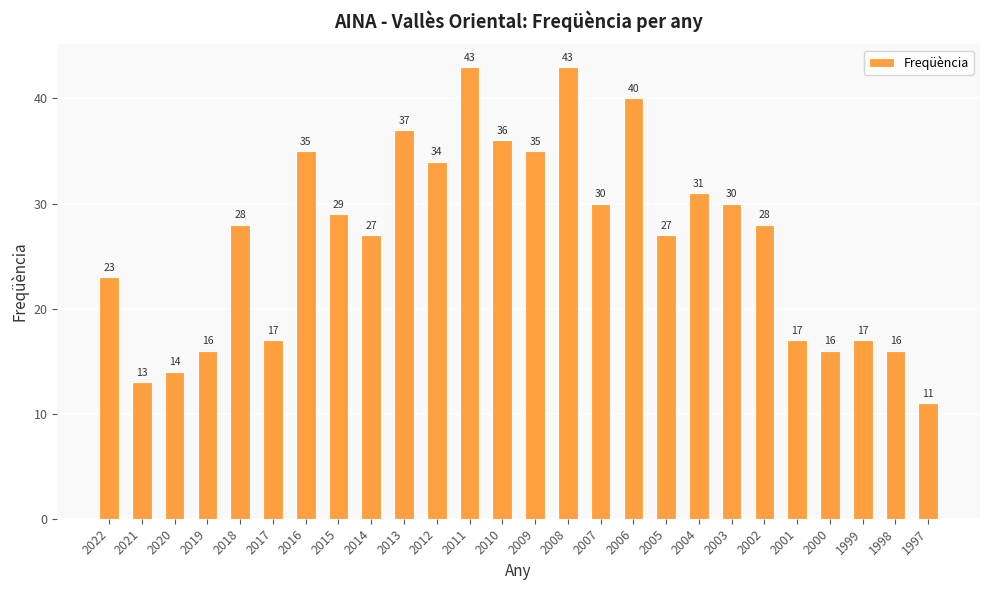

Reading left to right, what are all the values shown in this chart?

2022=23	2021=13	2020=14	2019=16	2018=28	2017=17	2016=35	2015=29	2014=27	2013=37	2012=34	2011=43	2010=36	2009=35	2008=43	2007=30	2006=40	2005=27	2004=31	2003=30	2002=28	2001=17	2000=16	1999=17	1998=16	1997=11